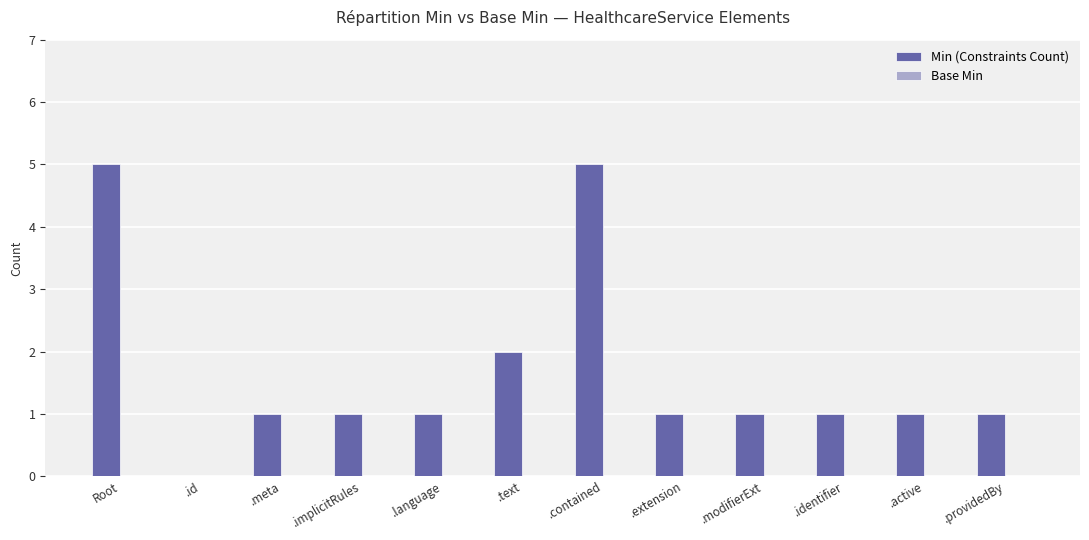

Read the value at Root.

5